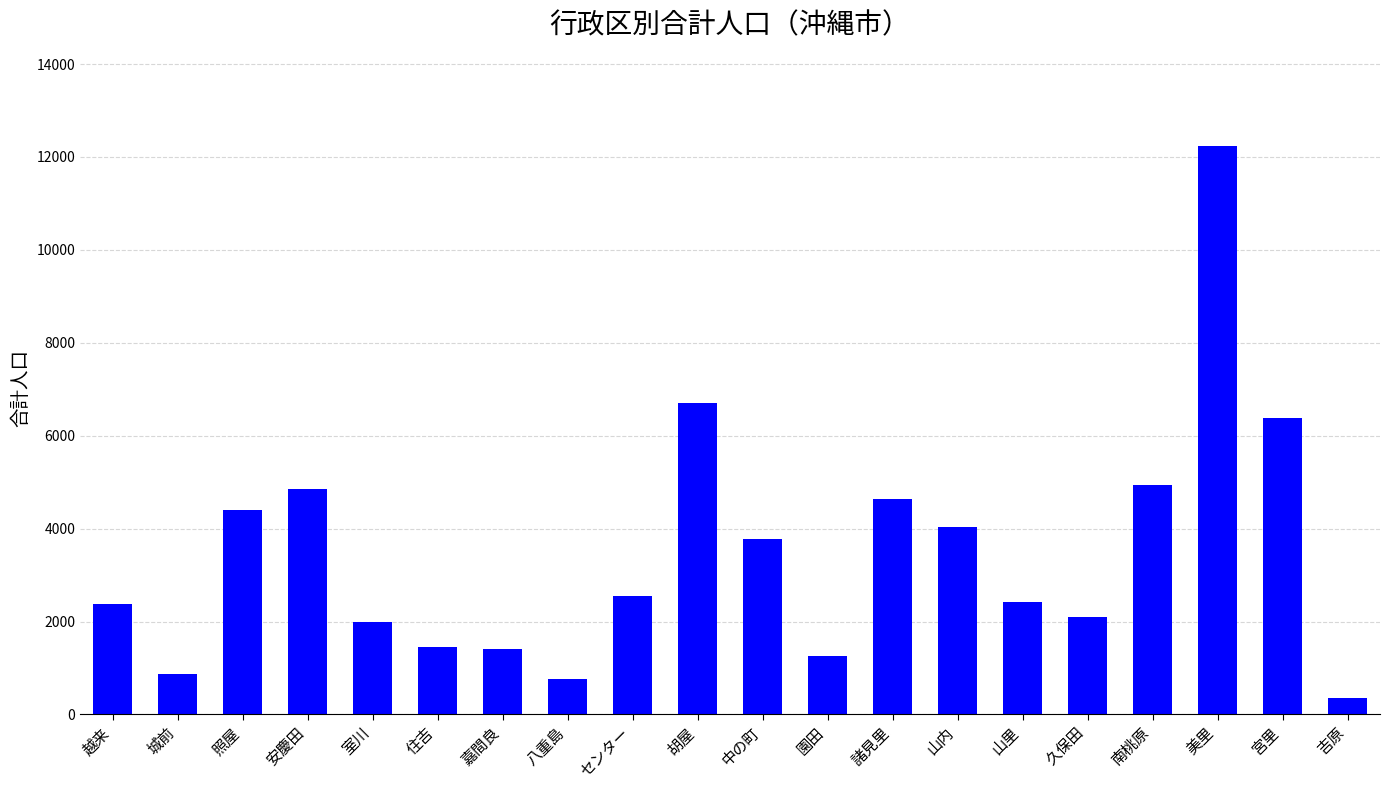

What is the minimum value shown in the chart?

359